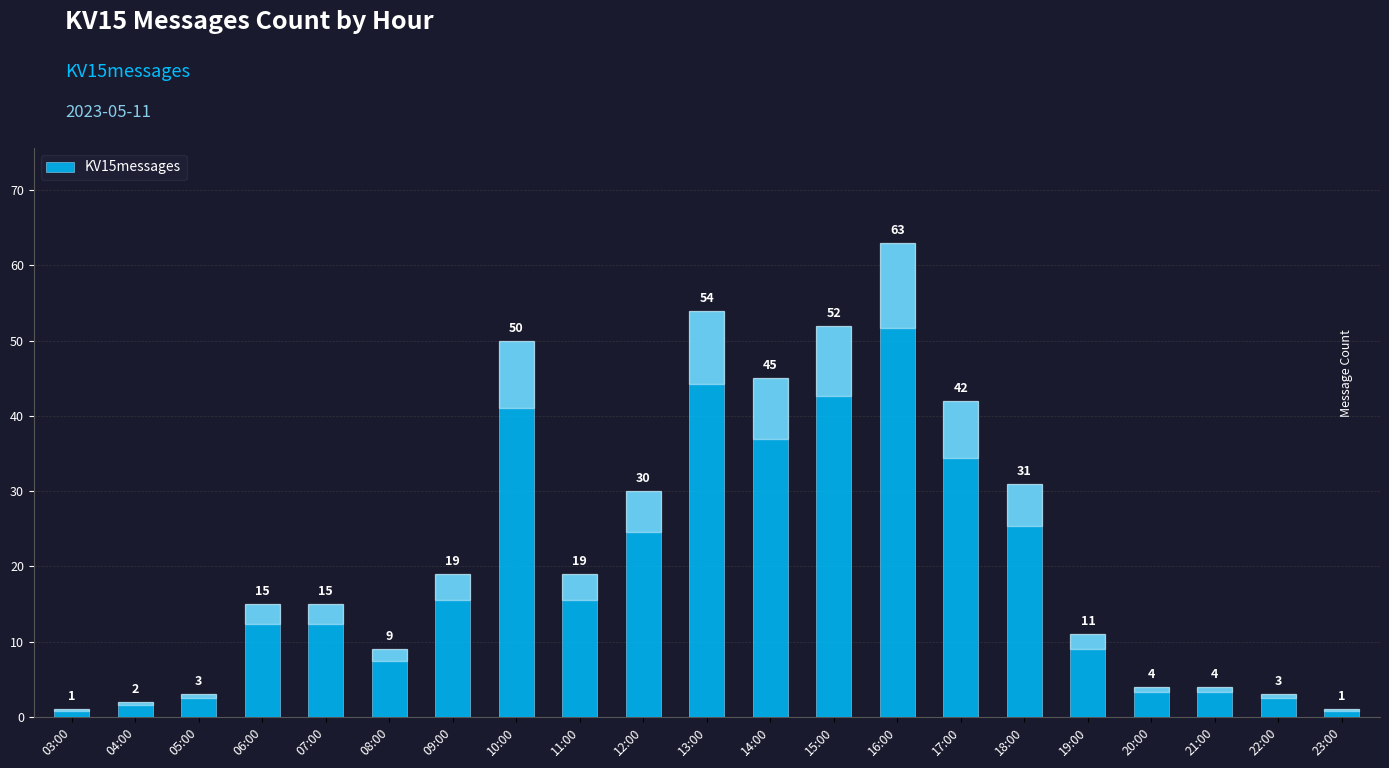

Are the bars grouped side by side (vs. stacked)?

No